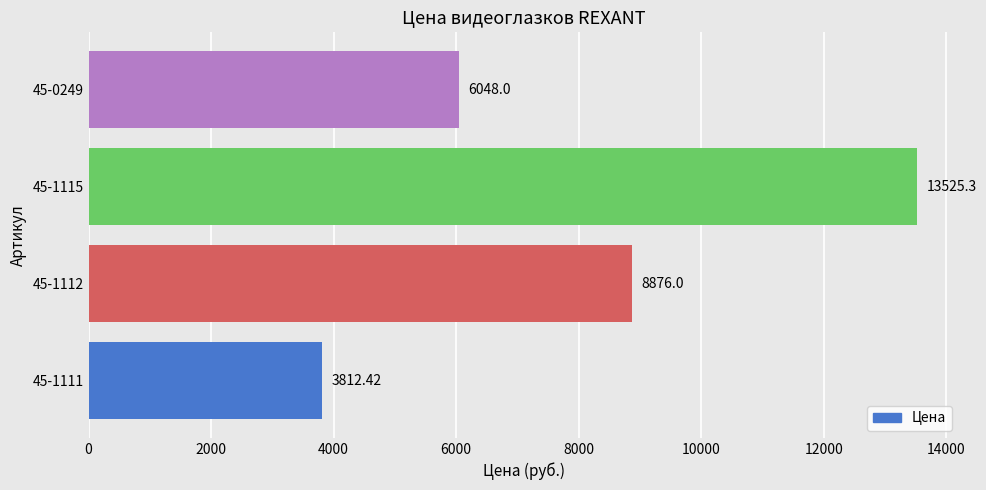

Rank the categories by value from lowest to highest.

45-1111, 45-0249, 45-1112, 45-1115